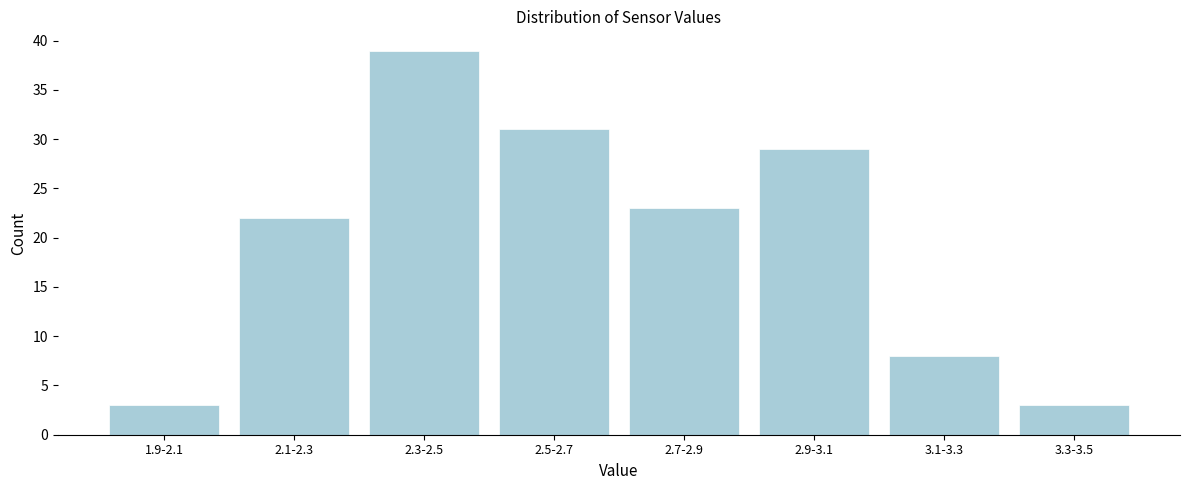

Reading left to right, what are all the values shown in this chart?

1.9-2.1=3	2.1-2.3=22	2.3-2.5=39	2.5-2.7=31	2.7-2.9=23	2.9-3.1=29	3.1-3.3=8	3.3-3.5=3